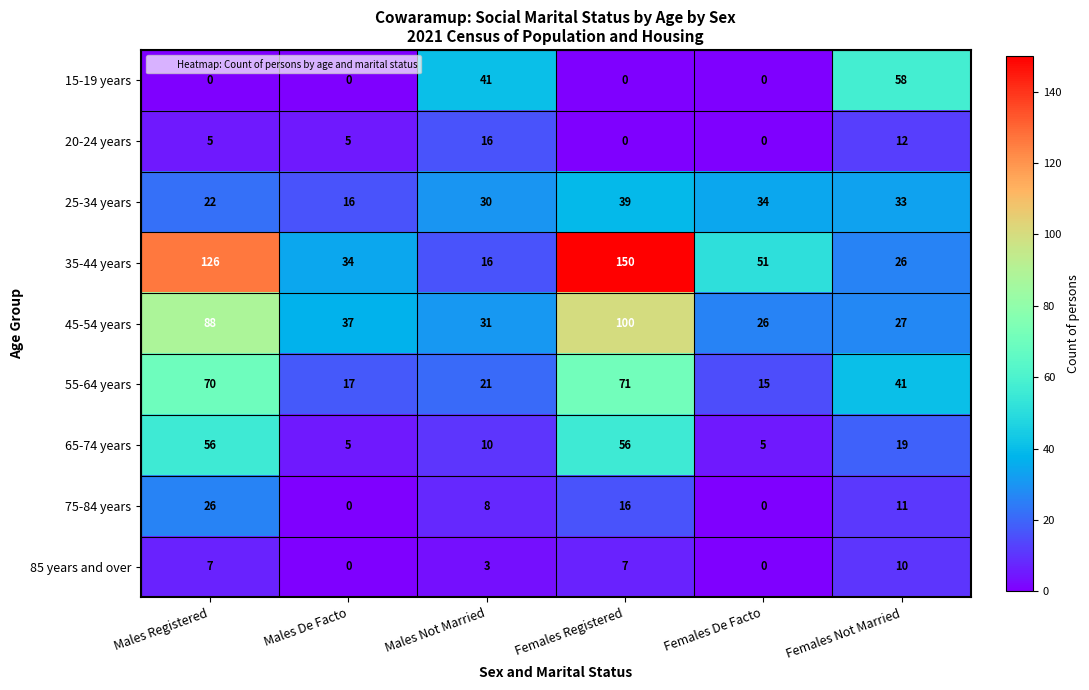

What is the sum of all 20-24 years values?

38